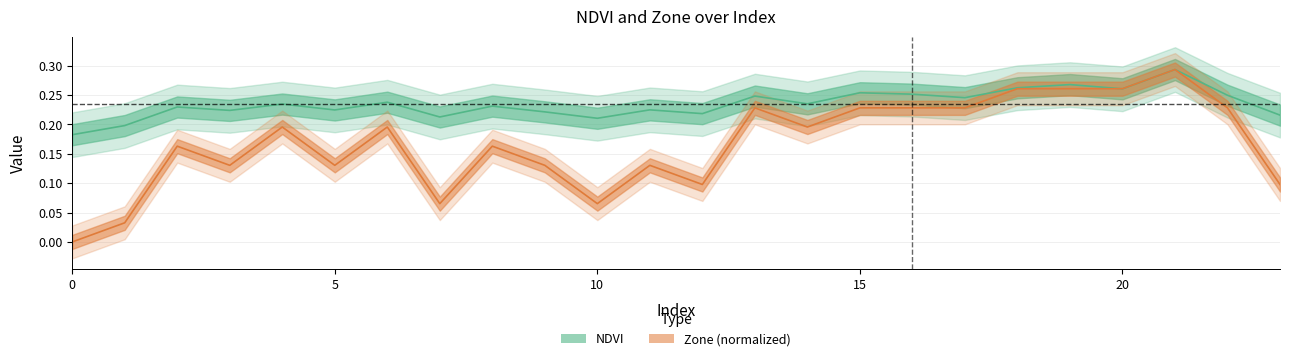

Which series has the largest total across all categories?

NDVI